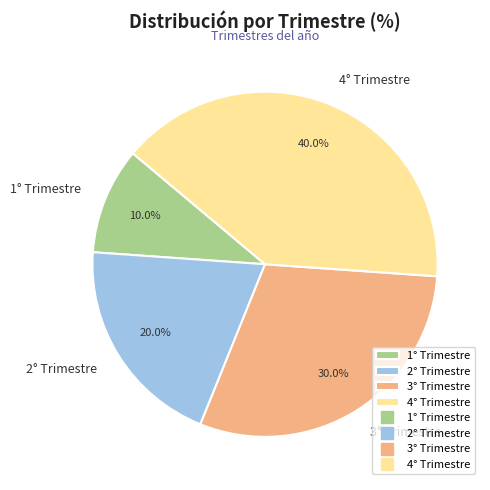

To the nearest percent, what is the difference between the 4° Trimestre and 2° Trimestre slice percentages?

20%